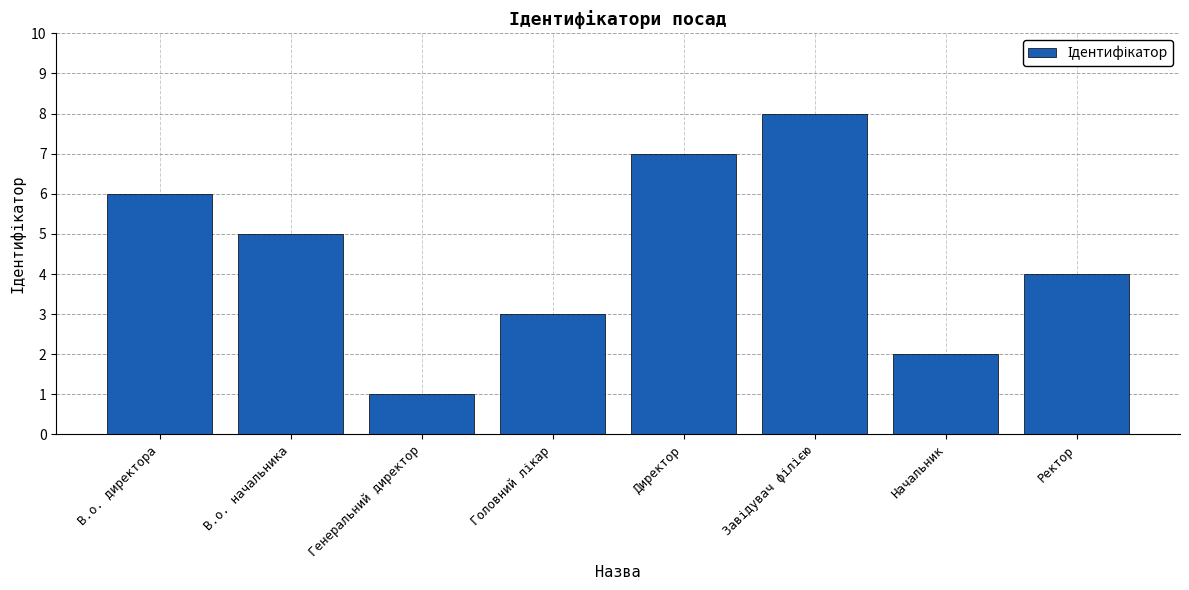

Count the number of data series in this chart.

1